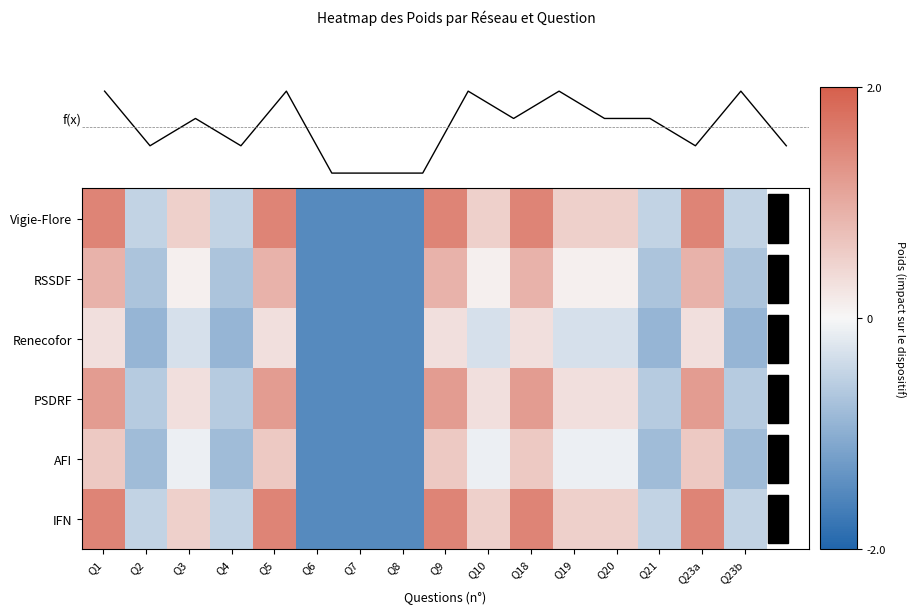

At how many categories does at least one series exceed 0?

9